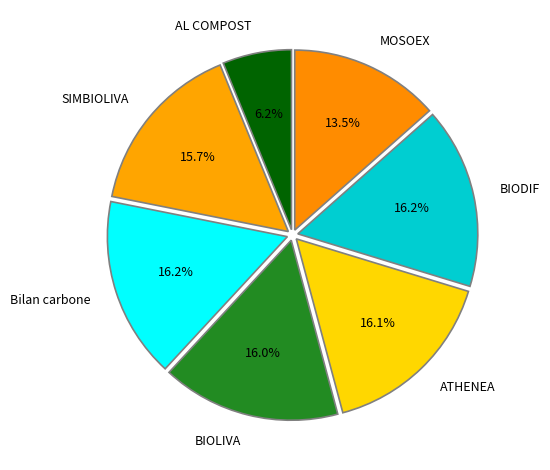

Do Bilan carbone and ATHENEA together represent more than half of the pie?

No